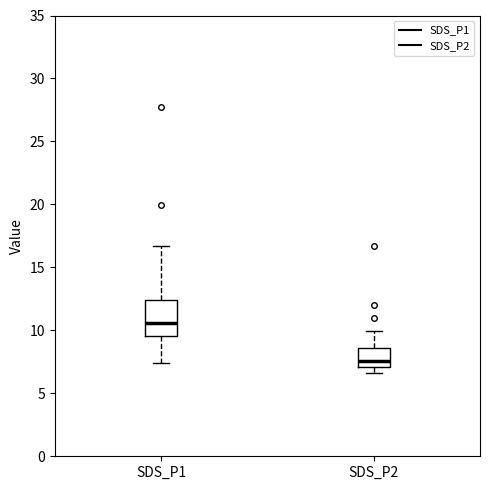

Which box is the tallest, from its lower edge to its upper edge?

SDS_P1